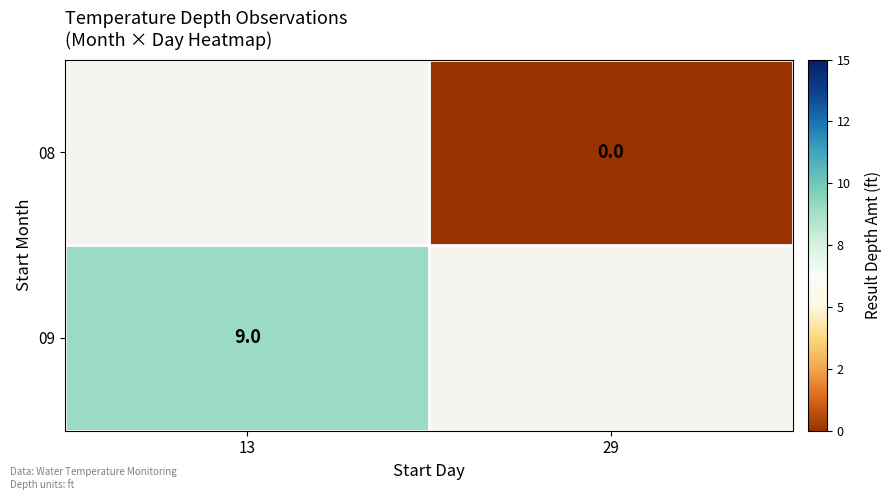

The 09 series shows 9 at 13. True or false?

True